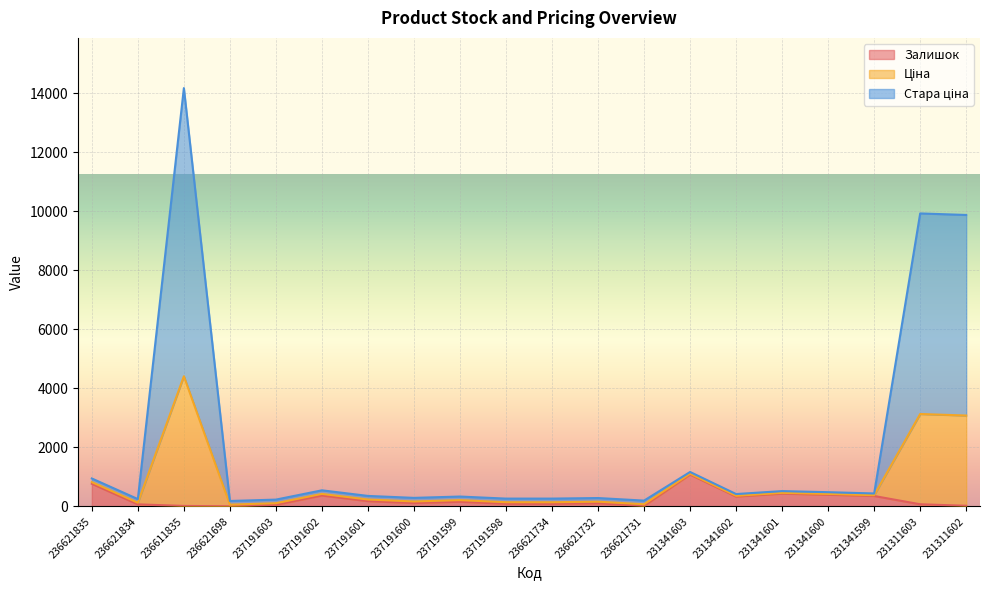

What is the average value of the Залишок series?

236.9